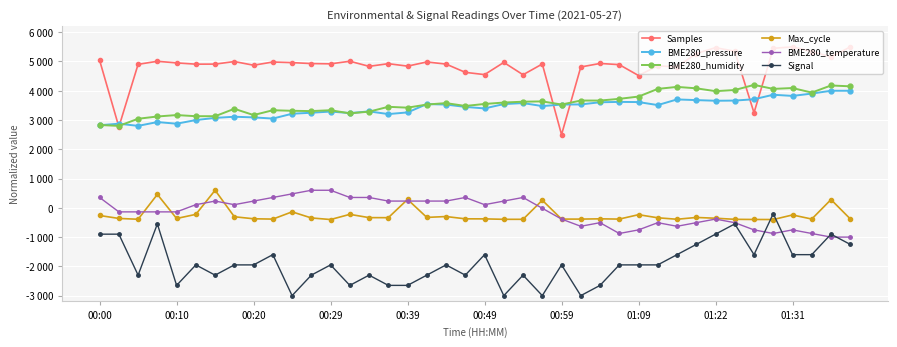

What is the lowest value of the Signal series?

-3000.0